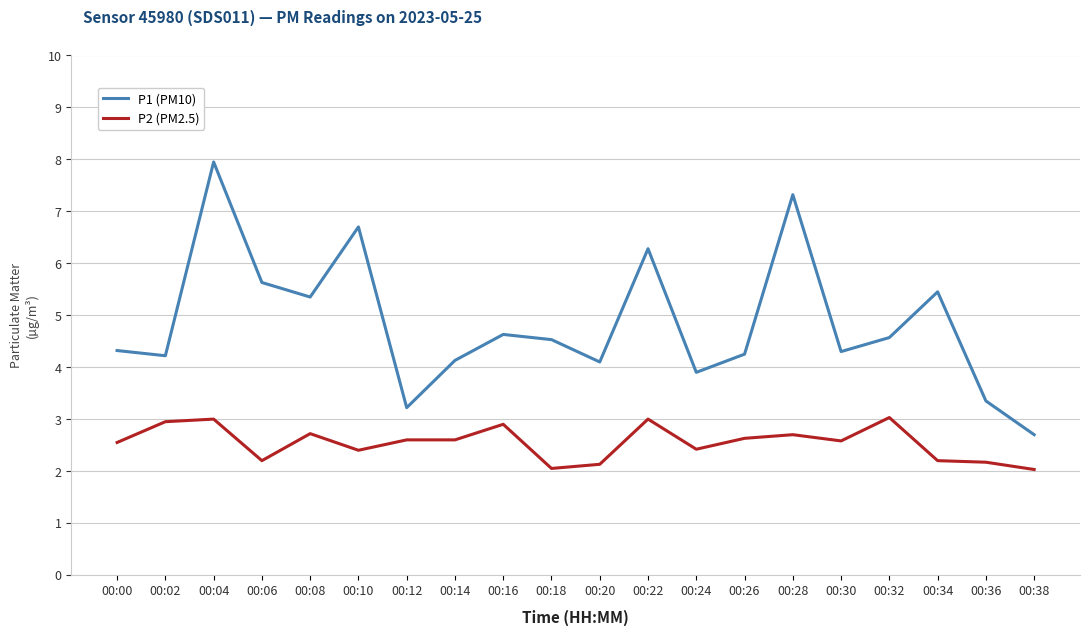

What is the difference between the highest and lowest values at 00:38?

0.7